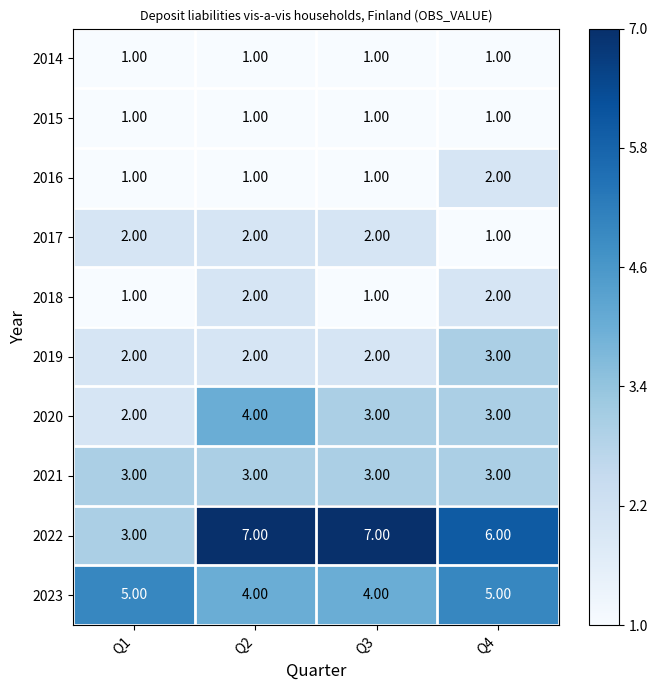

Which series has the largest range (max minus min)?

2022